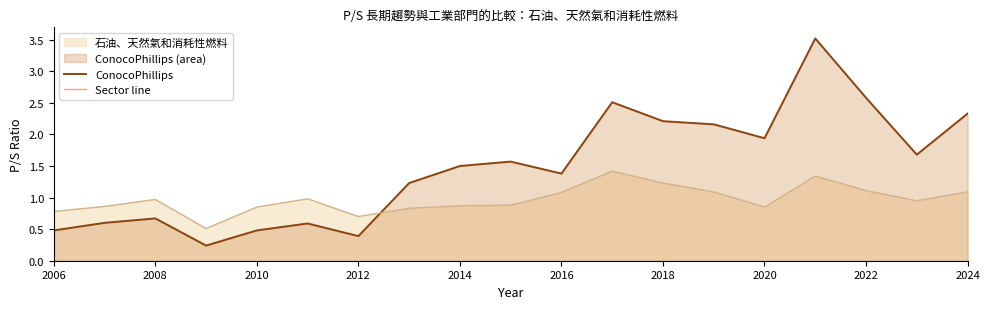

List the series in order of their peak value, highest first.

ConocoPhillips, Sector line